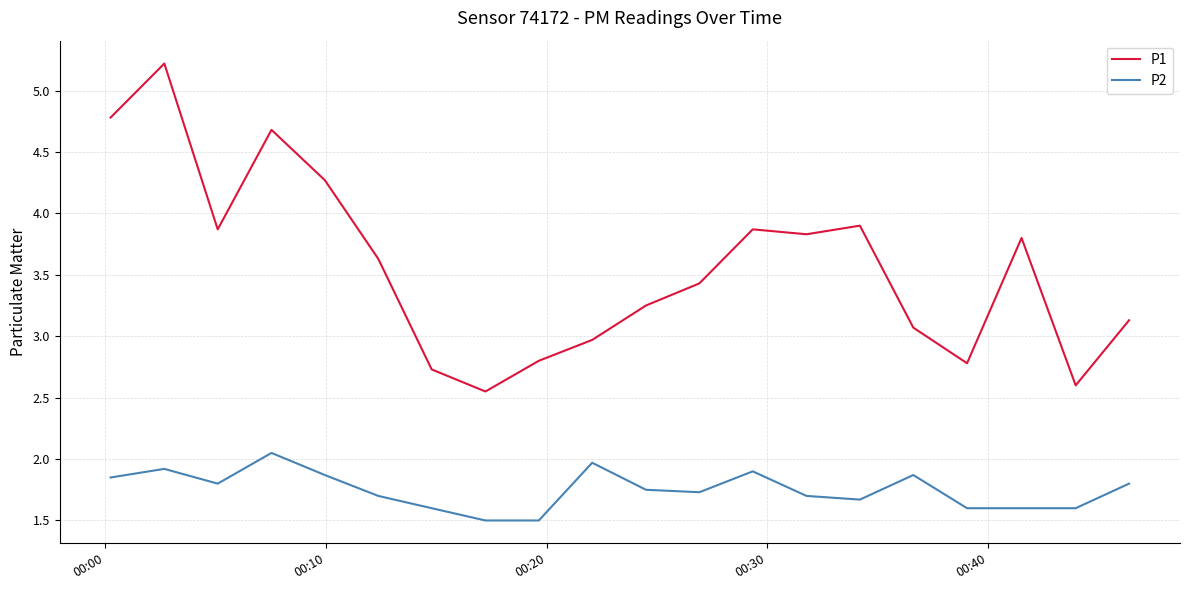

How many lines are shown in the chart?

2